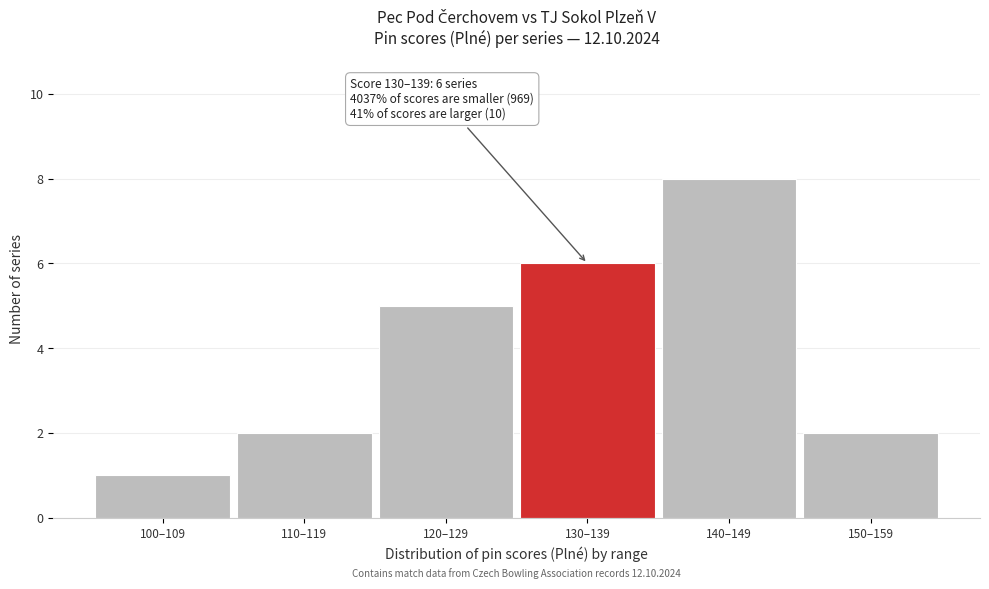

Reading right to left, extract all data points from this chart.

150–159=2	140–149=8	130–139=6	120–129=5	110–119=2	100–109=1